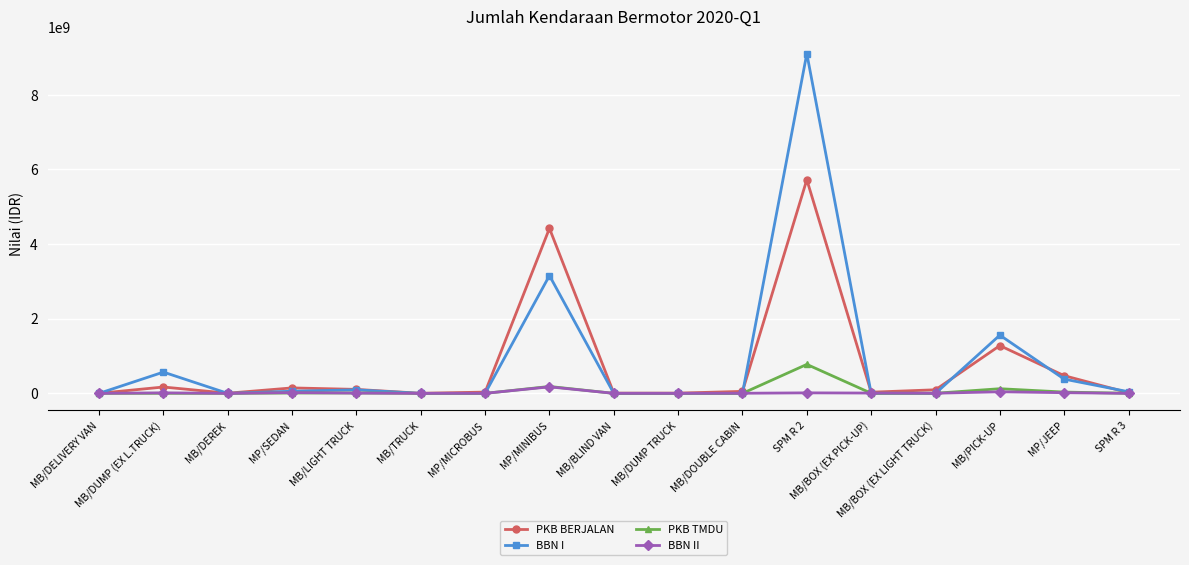

The BBN I series shows 3155370000 at MP/MINIBUS. True or false?

True